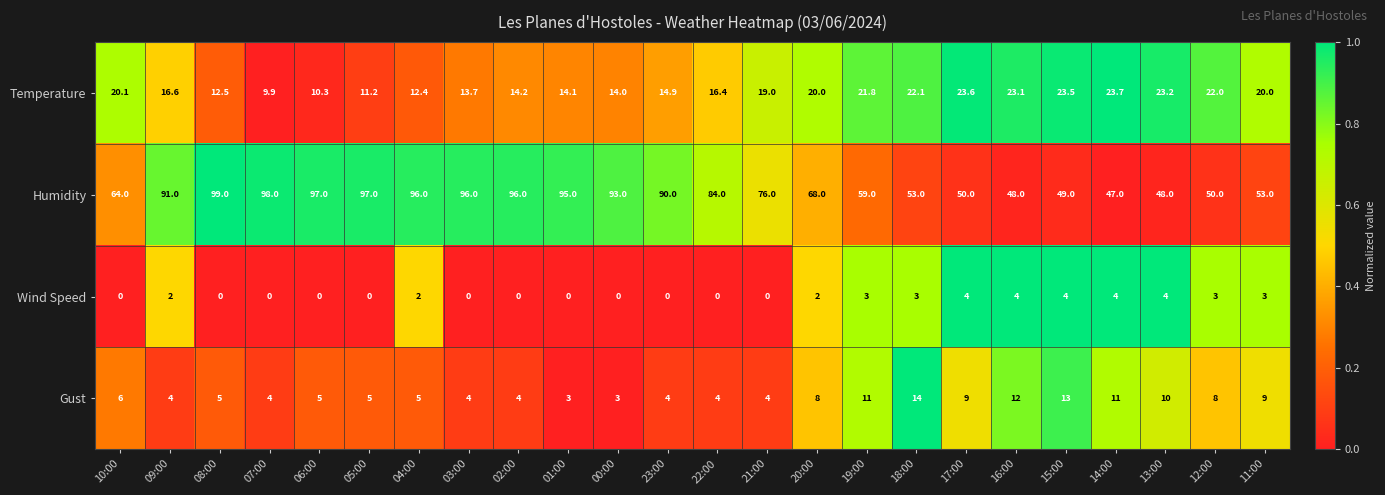

What is the difference between the maximum and minimum values in the Temperature series?

13.8